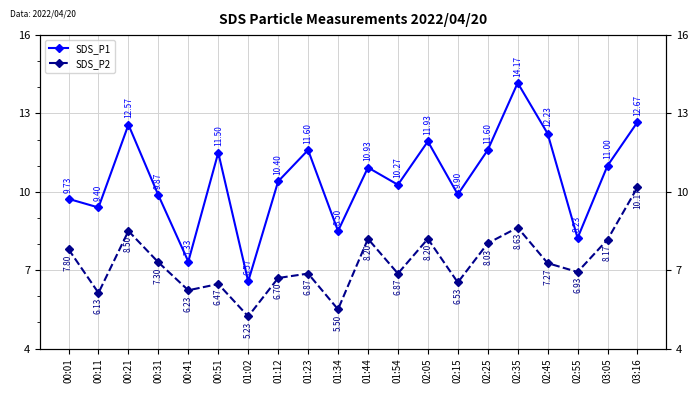

What is the greatest value displayed?

14.2